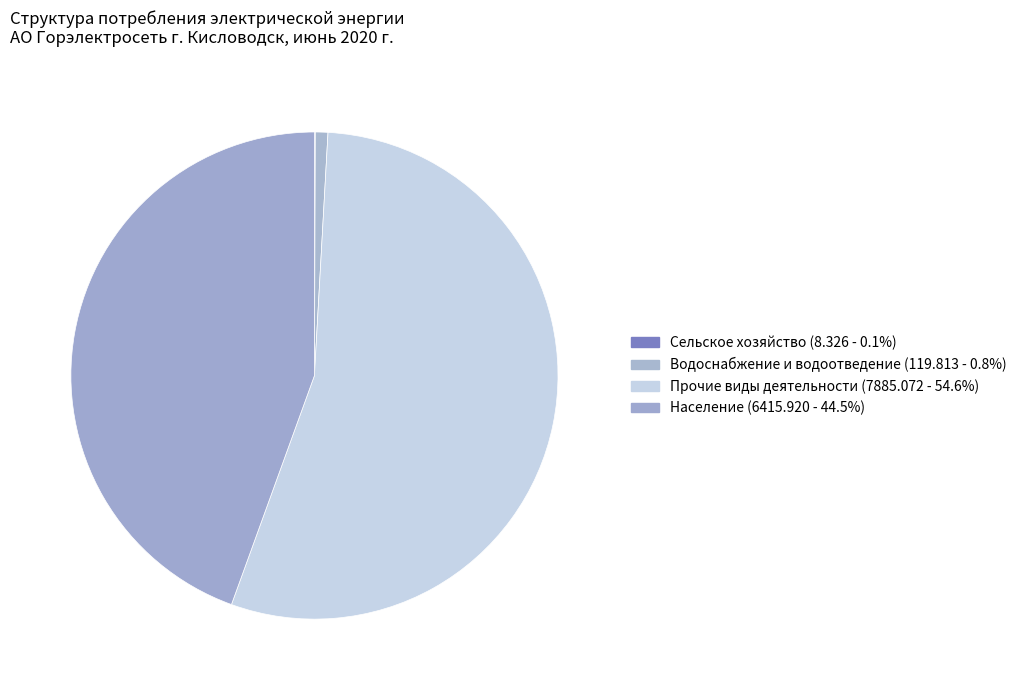

Rank the categories by value from highest to lowest.

Прочие виды экономической деятельности, Население и приравненные к нему группы, Водоснабжение; водоотведение, Сельское хозяйство, лесное хозяйство